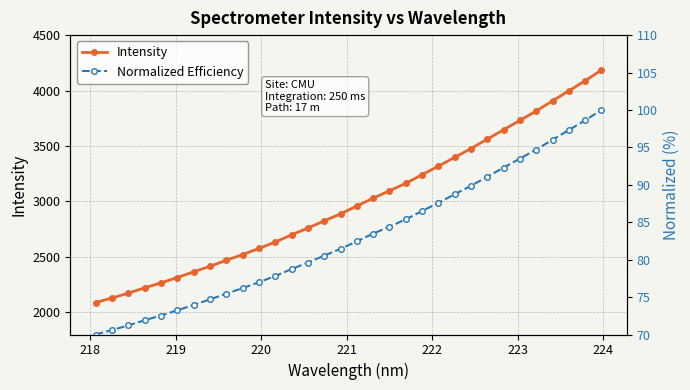

What is the minimum value for Intensity?

2087.9